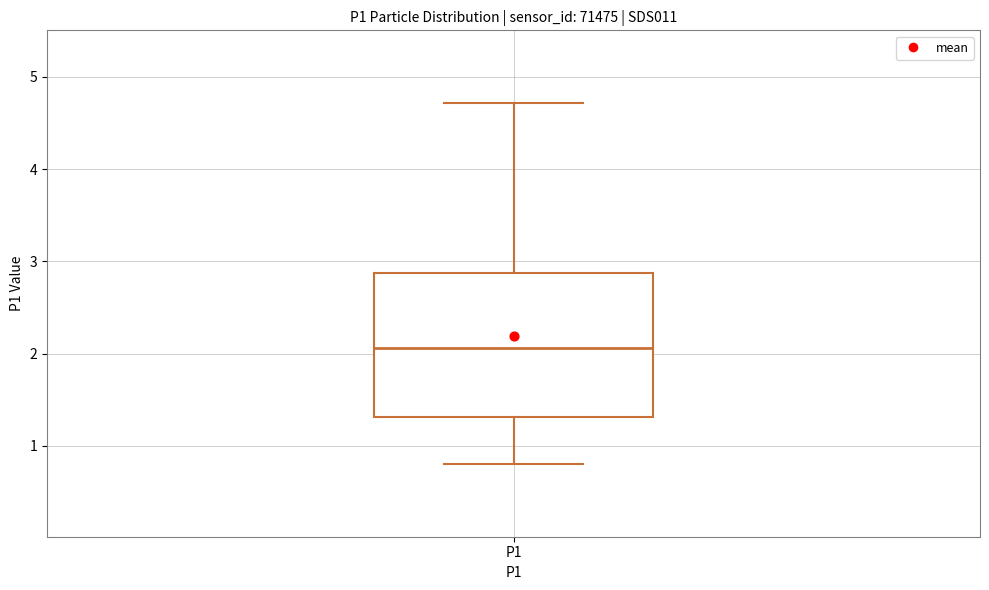

Read this box plot against the y-axis: the position of the median line, the range covered by the box, and the ends of both whiskers. The values are not printed on the chart, so give them approximately, as read against the axis.

median 2.1, box 1.3 to 2.9, whiskers 0.8 to 4.7